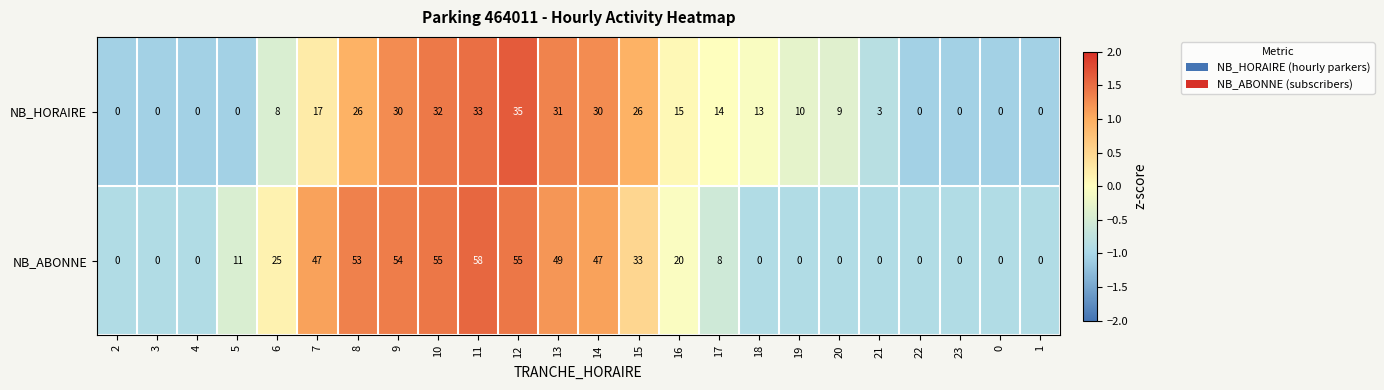

What is the average value of the NB_HORAIRE series?

14